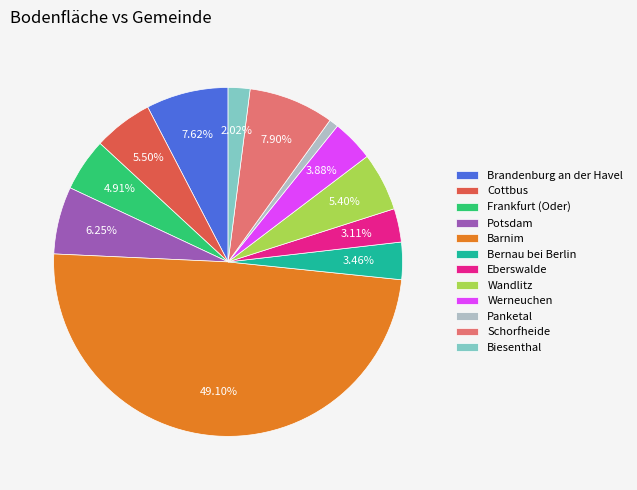

What percentage is the Wandlitz slice, to the nearest percent?

5%